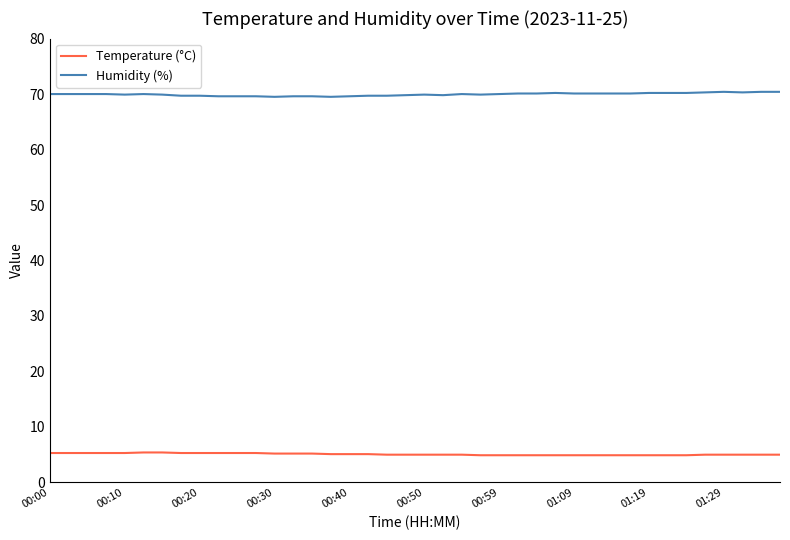

Rank the series by their maximum value, from highest to lowest.

Humidity (%), Temperature (°C)